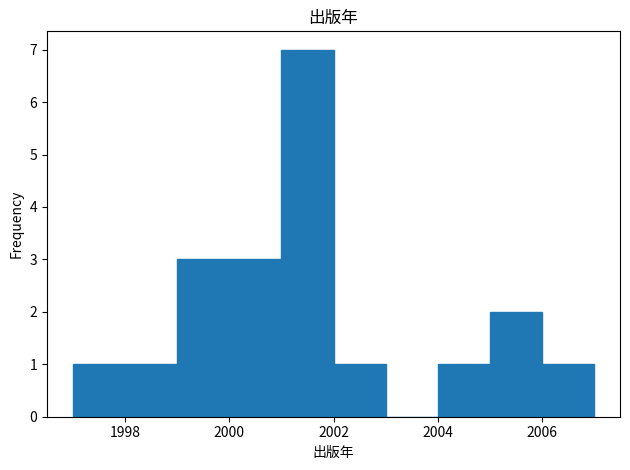

Reading left to right, list every bar in this chart as the range it spans on the x-axis followed by its height. The values are not printed on the chart, so give them approximately, as read against the axis.

1997 to 1998: 1
1998 to 1999: 1
1999 to 2000: 3
2000 to 2001: 3
2001 to 2002: 7
2002 to 2003: 1
2003 to 2004: 0
2004 to 2005: 1
2005 to 2006: 2
2006 to 2007: 1